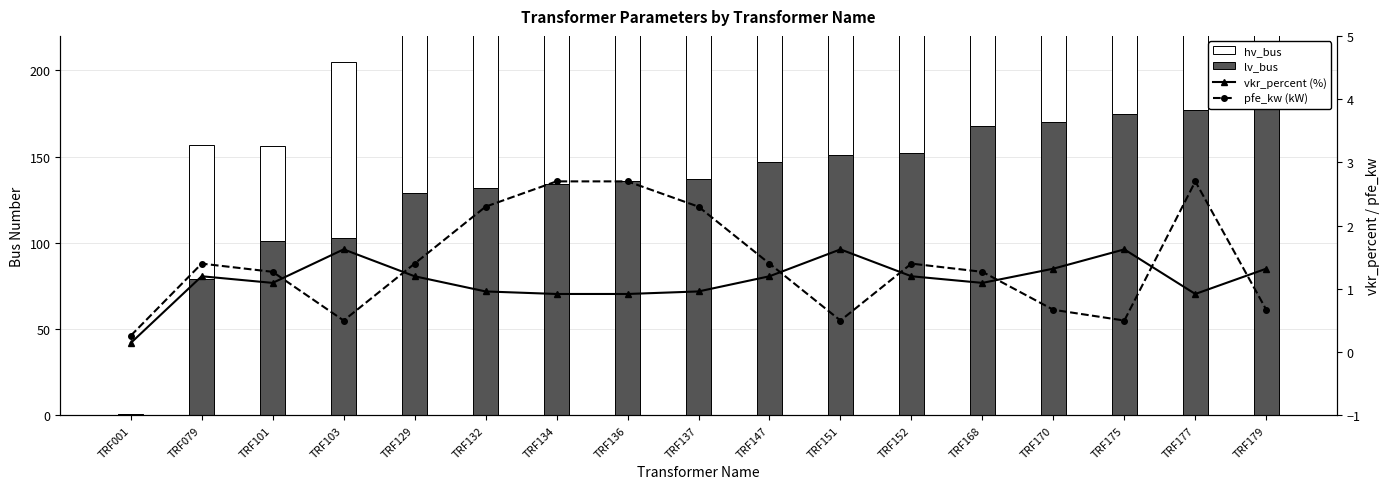

Reading left to right, what are all the values shown in this chart?

lv_bus: TRF001=1.0	TRF079=79.0	TRF101=101.0	TRF103=103.0	TRF129=129.0	TRF132=132.0	TRF134=134.0	TRF136=136.0	TRF137=137.0	TRF147=147.0	TRF151=151.0	TRF152=152.0	TRF168=168.0	TRF170=170.0	TRF175=175.0	TRF177=177.0	TRF179=179.0
hv_bus: TRF001=0.0	TRF079=78.0	TRF101=55.0	TRF103=102.0	TRF129=128.0	TRF132=131.0	TRF134=133.0	TRF136=135.0	TRF137=127.0	TRF147=146.0	TRF151=150.0	TRF152=122.0	TRF168=167.0	TRF170=169.0	TRF175=174.0	TRF177=176.0	TRF179=178.0
vkr_percent (%): TRF001=0.1	TRF079=1.2	TRF101=1.1	TRF103=1.6	TRF129=1.2	TRF132=1.0	TRF134=0.9	TRF136=0.9	TRF137=1.0	TRF147=1.2	TRF151=1.6	TRF152=1.2	TRF168=1.1	TRF170=1.3	TRF175=1.6	TRF177=0.9	TRF179=1.3
pfe_kw (kW): TRF001=0.3	TRF079=1.4	TRF101=1.3	TRF103=0.5	TRF129=1.4	TRF132=2.3	TRF134=2.7	TRF136=2.7	TRF137=2.3	TRF147=1.4	TRF151=0.5	TRF152=1.4	TRF168=1.3	TRF170=0.7	TRF175=0.5	TRF177=2.7	TRF179=0.7